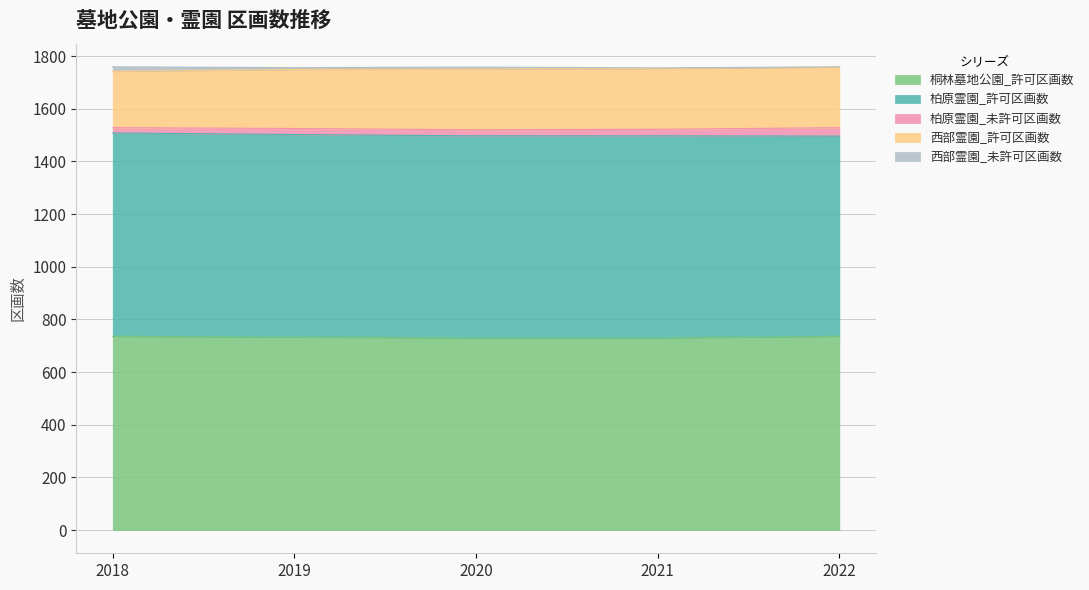

Which series has the widest spread of values?

西部霊園_許可区画数